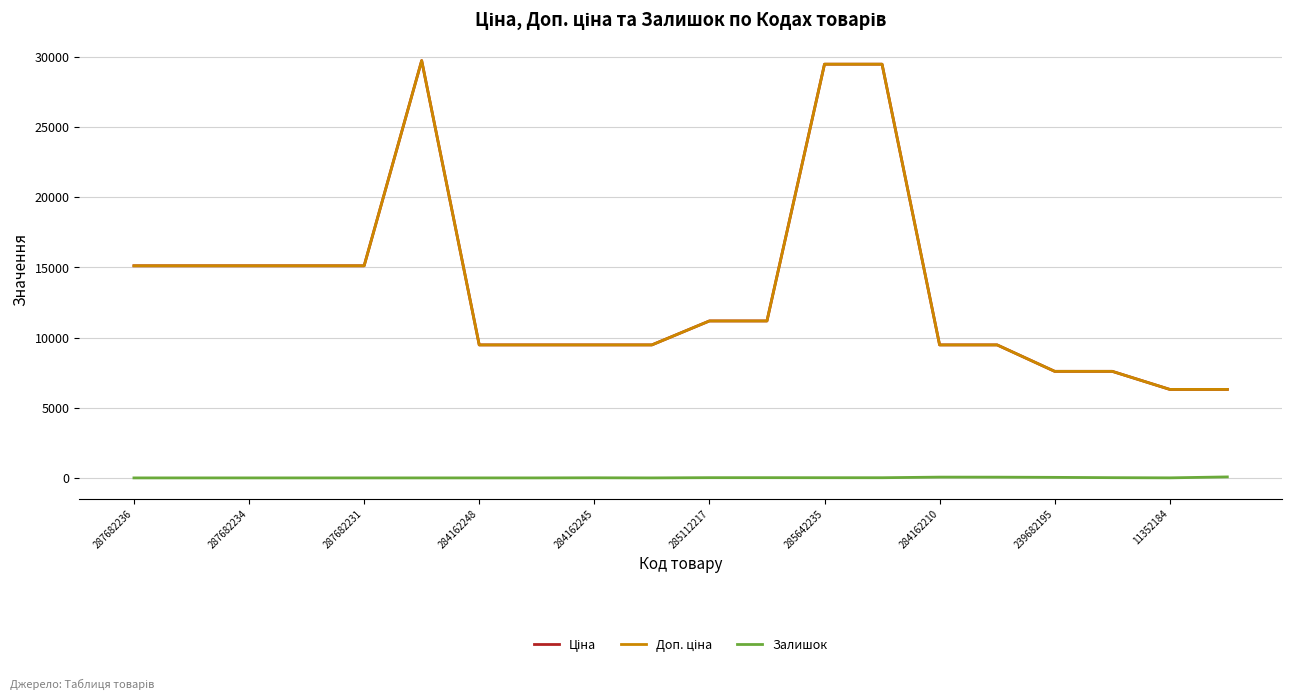

Is this an area chart (filled region under the line)?

No